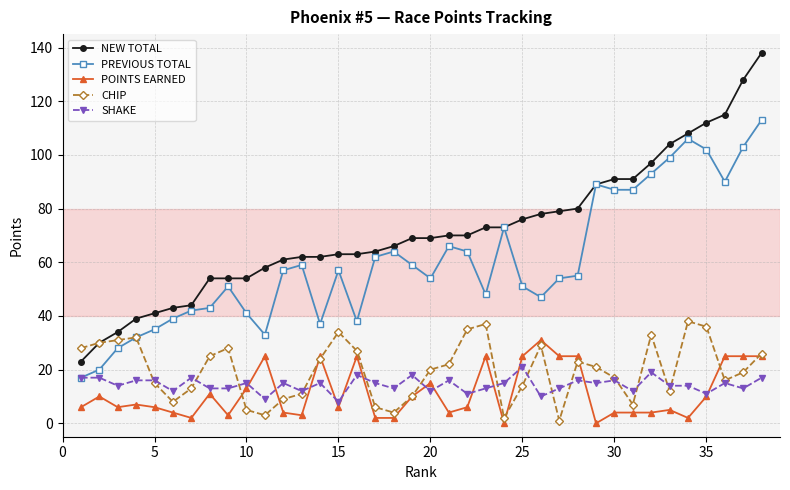

True or false: SHAKE has more than 1 interior local peaks.

True